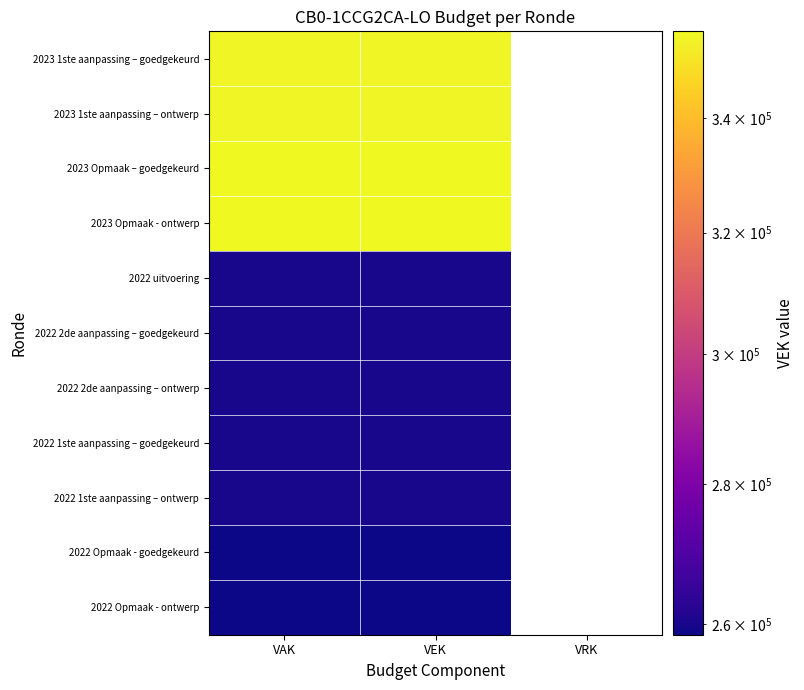

What is the minimum value for 2023 Opmaak – goedgekeurd?

356061.0